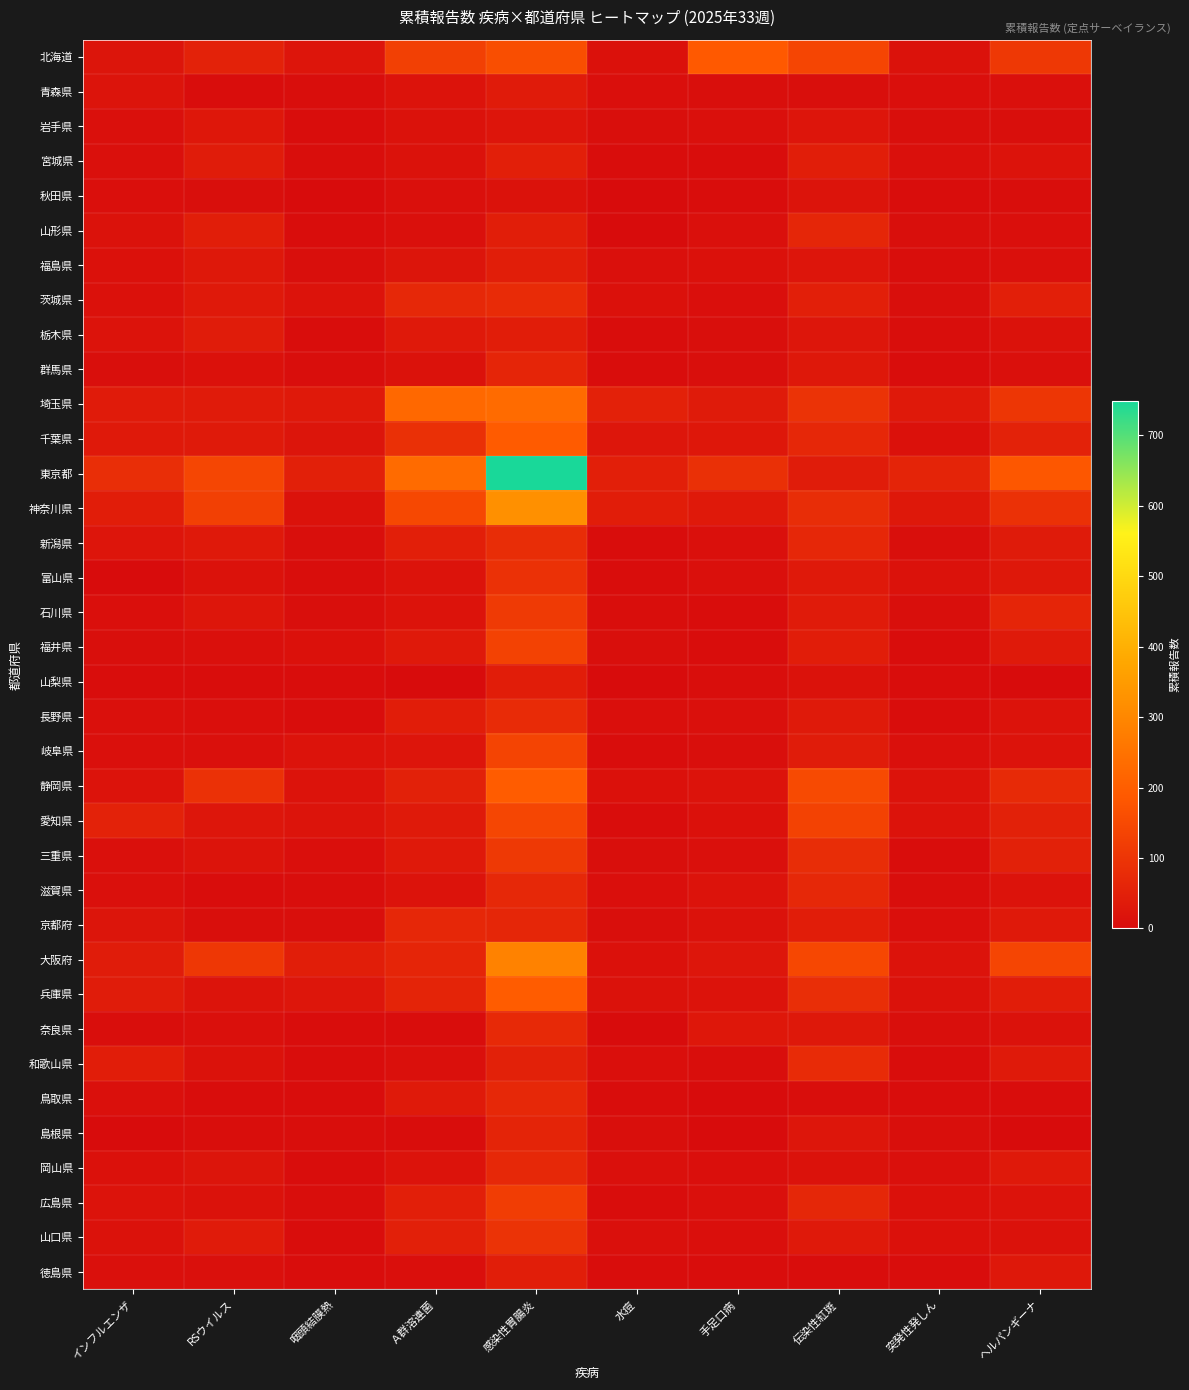

What is the difference between the highest and lowest values at 突発性発しん?

57